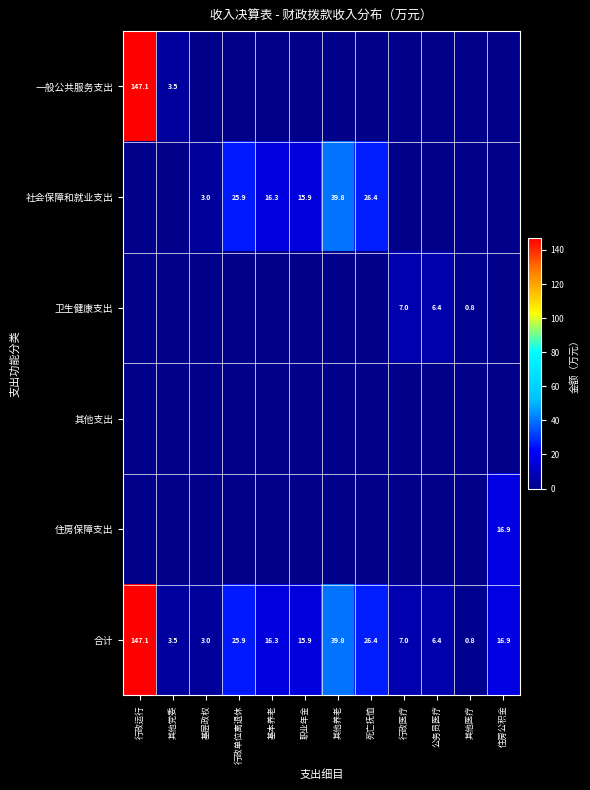

List the labels in order of 合计 value, largest first.

行政运行, 其他养老, 死亡抚恤, 行政单位离退休, 住房公积金, 基本养老, 职业年金, 行政医疗, 公务员医疗, 其他党委, 基层政权, 其他医疗